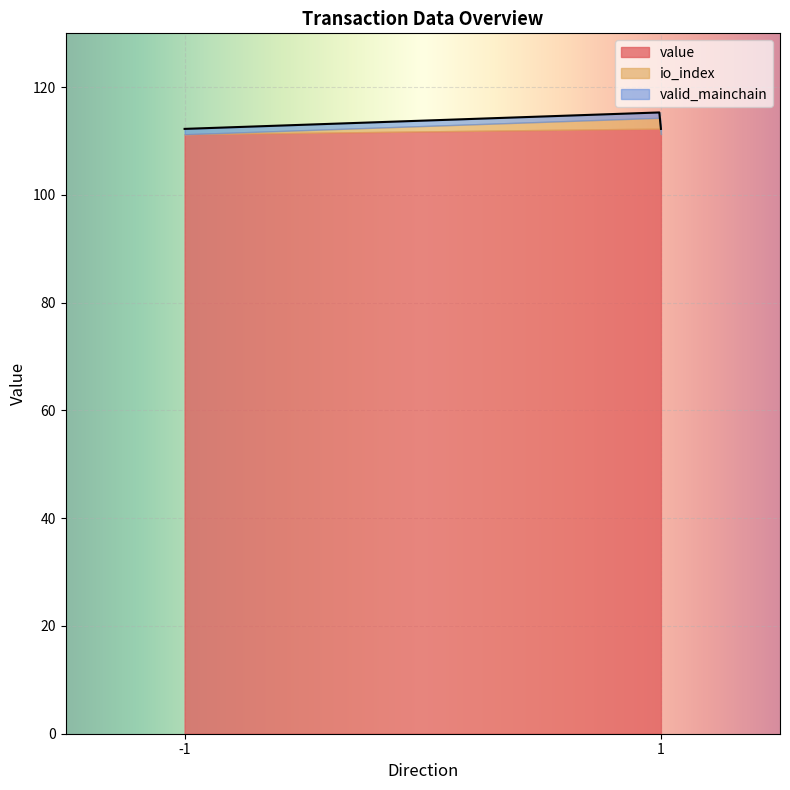

What is the lowest value of the value series?

111.3